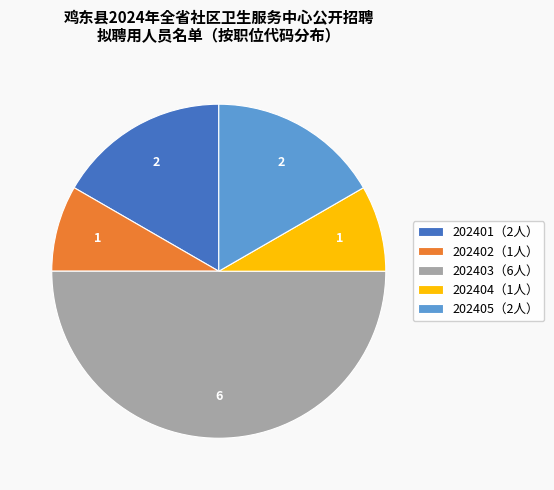

Is it true that 202405（2人） is 17% of the pie?

True